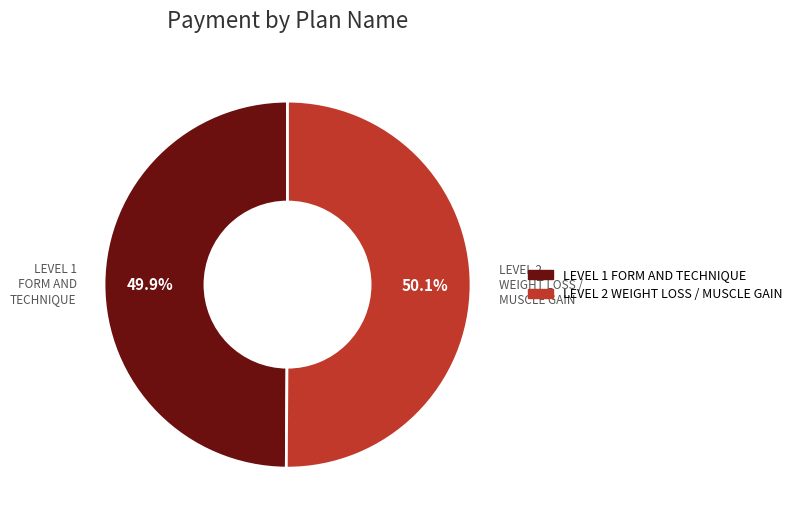

What is the ratio of the value at LEVEL 1 FORM AND TECHNIQUE to the value at LEVEL 2 WEIGHT LOSS / MUSCLE GAIN?

1.0